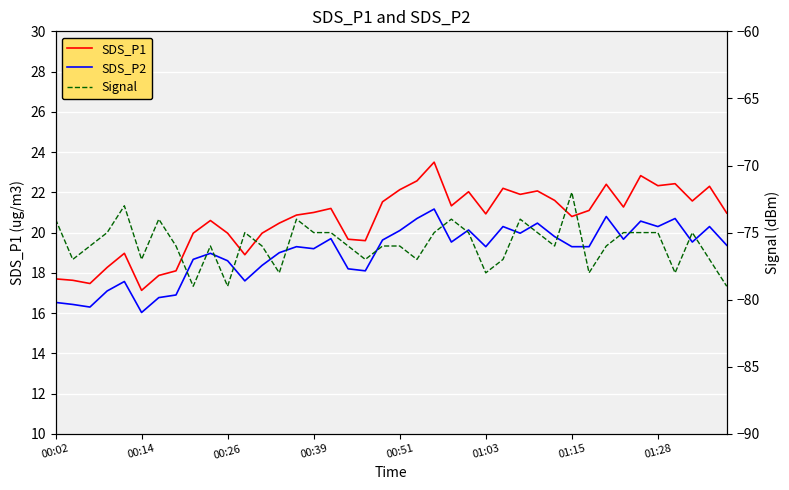

At which label does Signal first exceed -76?

00:02